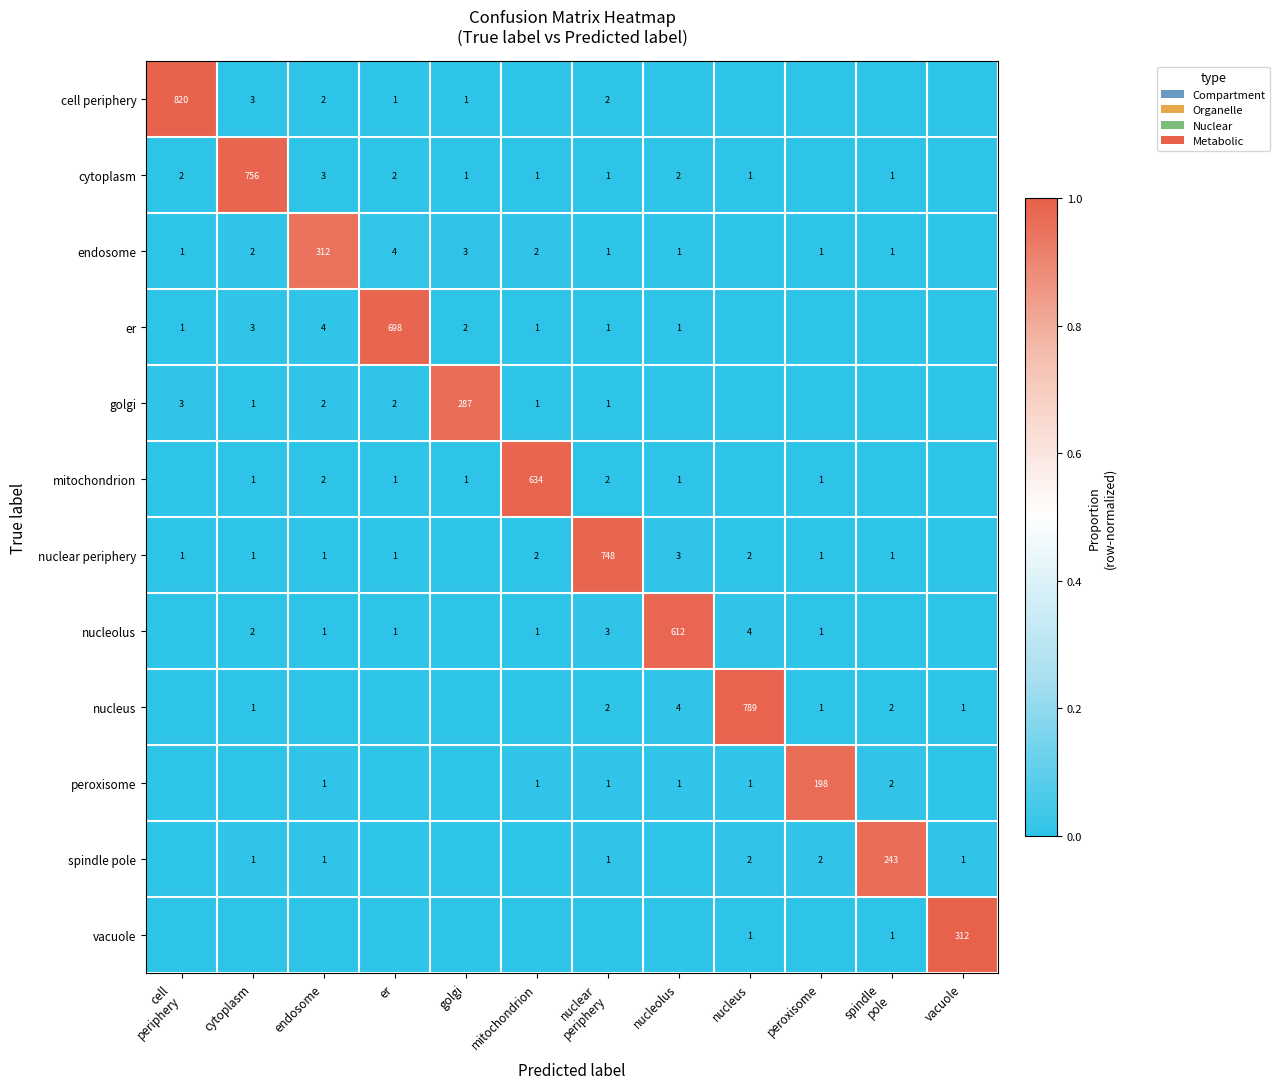

What is the sum of the cell periphery values at cytoplasm and endosome?

5